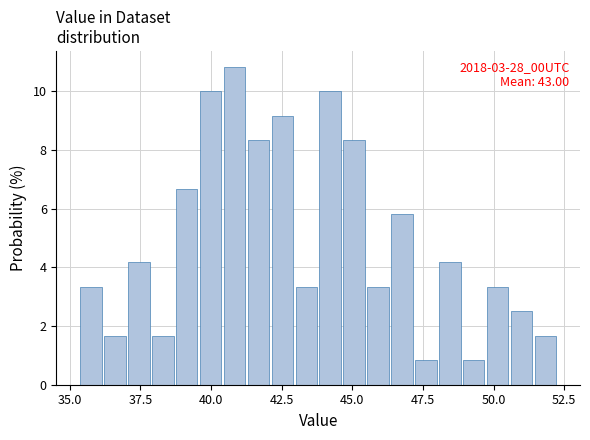

Around what value on the x-axis is the tallest bar? Give the approximate position of its centre, as read against the axis.

41.0